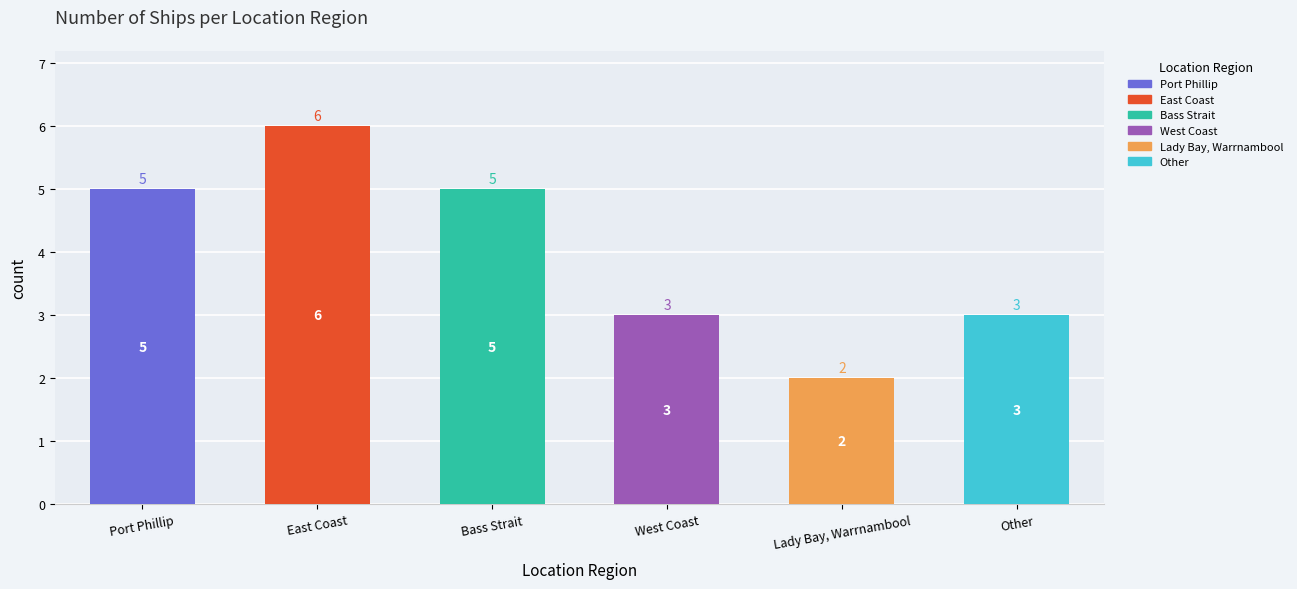

Does the chart contain stacked bars?

No